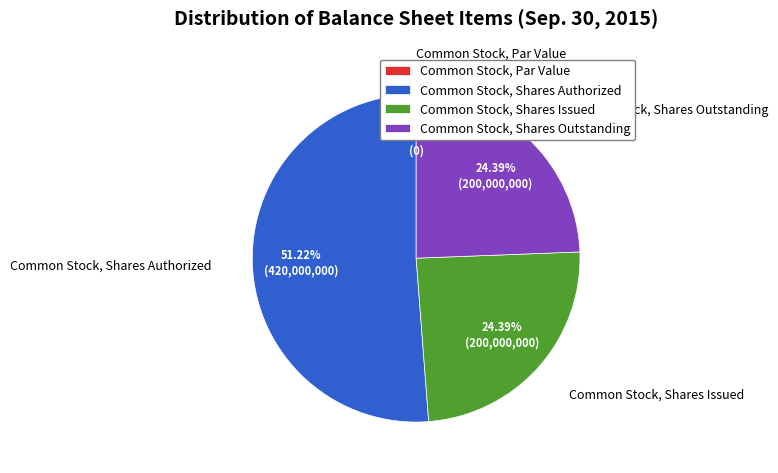

To the nearest percent, what is the difference between the largest and smallest slice percentages?

51%